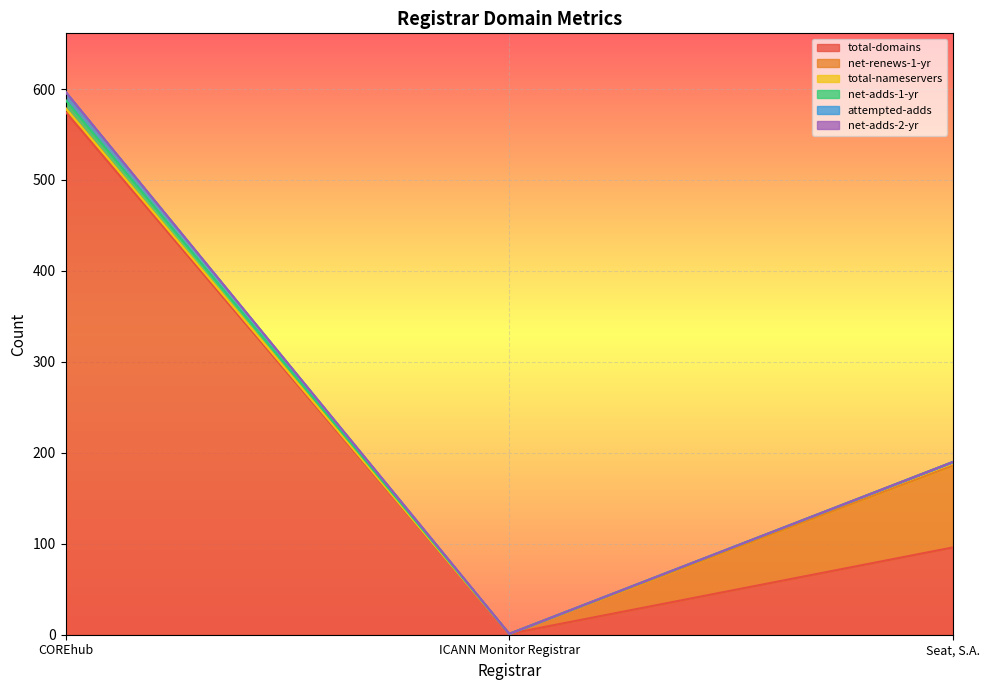

True or false: net-adds-1-yr has a value of 0 at ICANN Monitor Registrar.

True